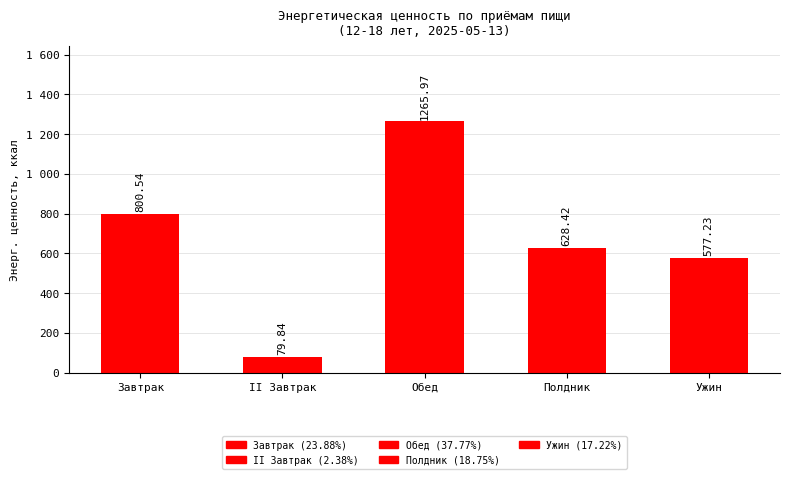

Does the chart contain any negative values?

No